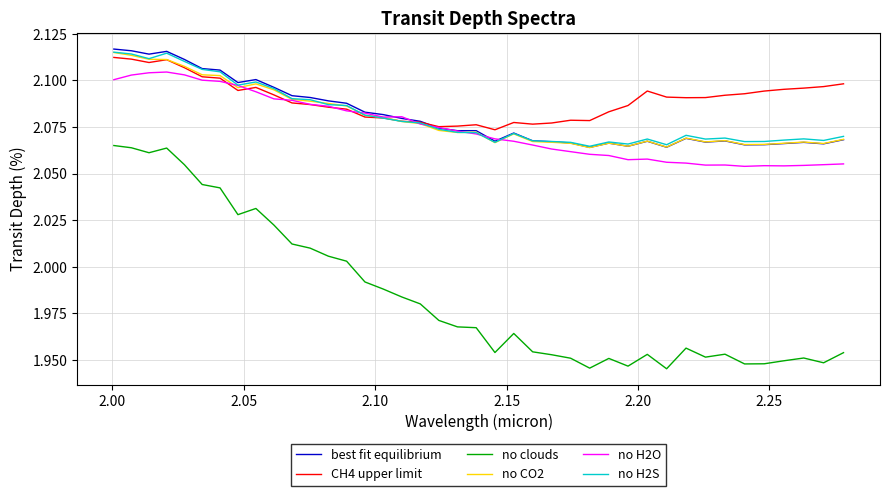

True or false: no clouds and no H2O cross at least once.

False